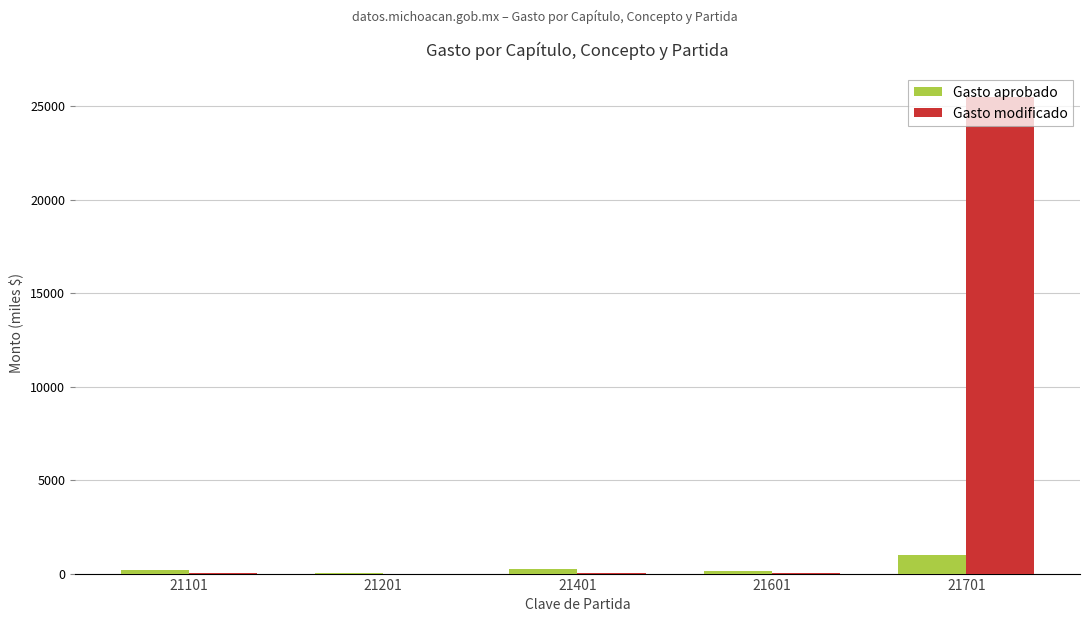

Which category has the highest value across all series?

21701